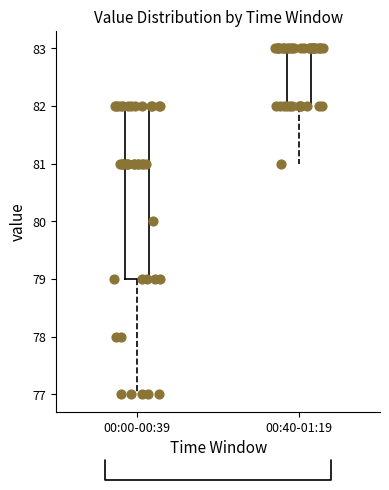

Reading left to right, read every box against the y-axis: the position of its median line, the range the box covers, and the ends of its whiskers. The values are not printed on the chart, so give them approximately, as read against the axis.

00:00-00:39: median 81, box 79 to 82, whiskers 77 to 82
00:40-01:19: median 83 (drawn on the box's upper edge), box 82 to 83, whiskers 81 to 83